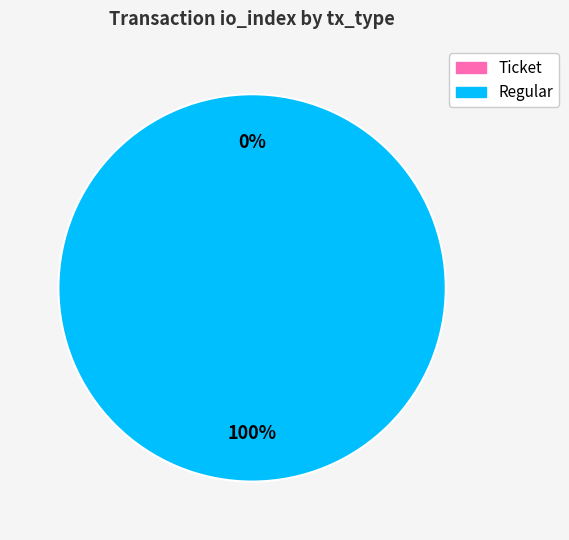

Which category has the smallest portion of the pie?

Ticket